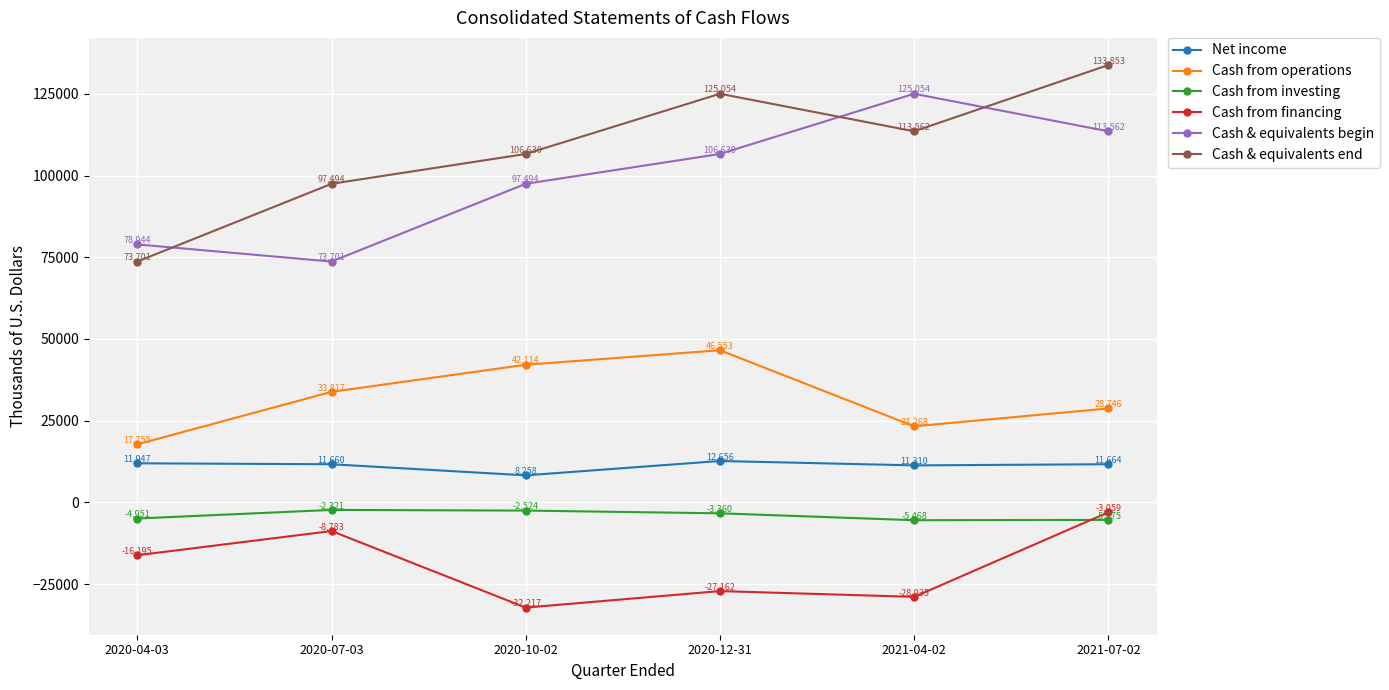

Is it true that Cash & equivalents begin equals 31302 at 2020-07-03?

False